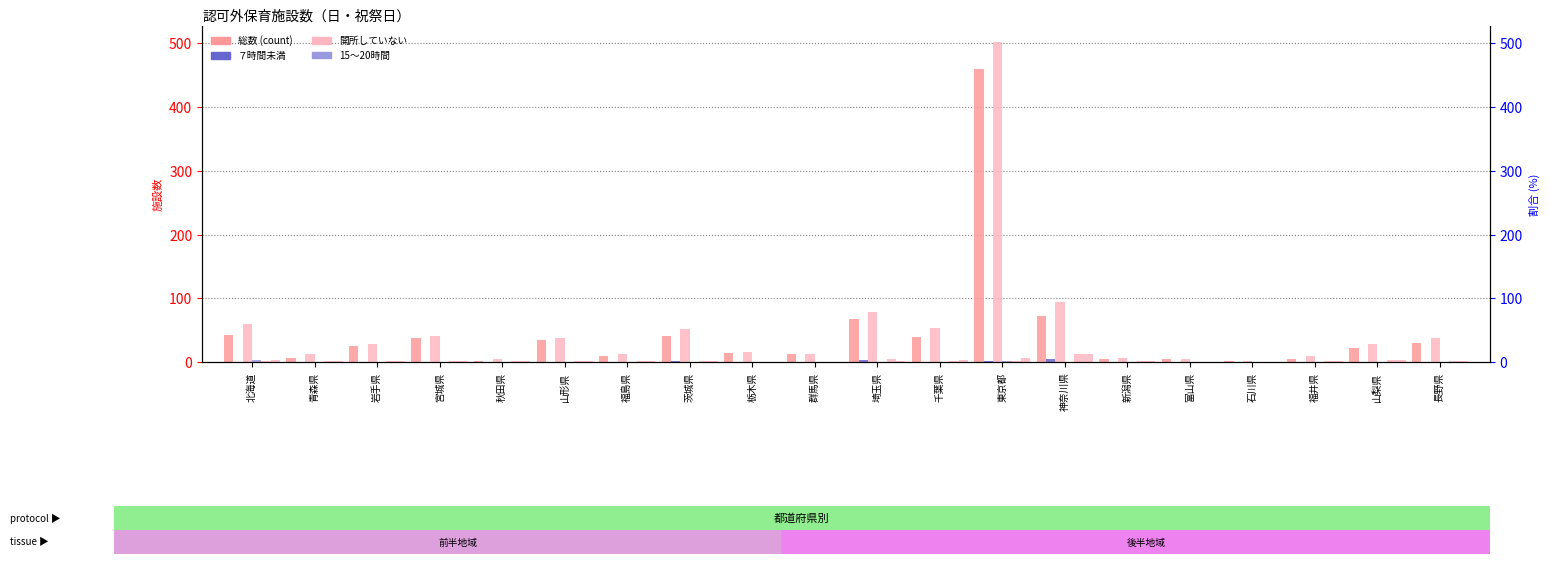

At how many categories does at least one series exceed 157?

1